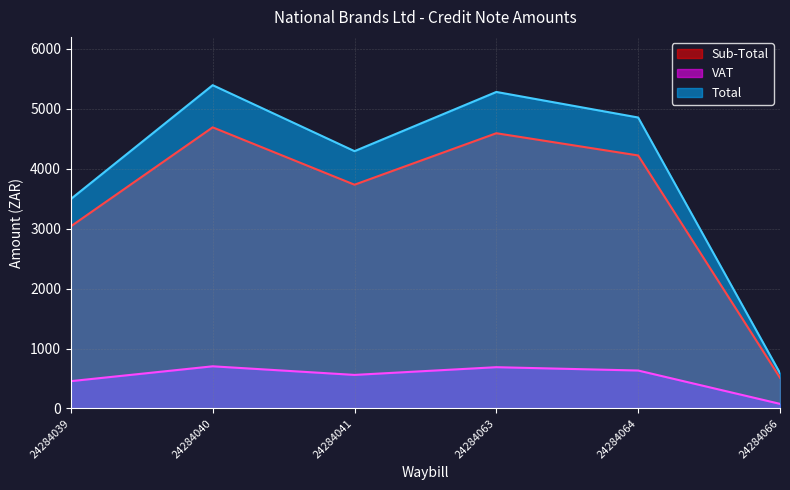

Is the value of VAT at 24284041 greater than the value of Sub-Total at 24284063?

No